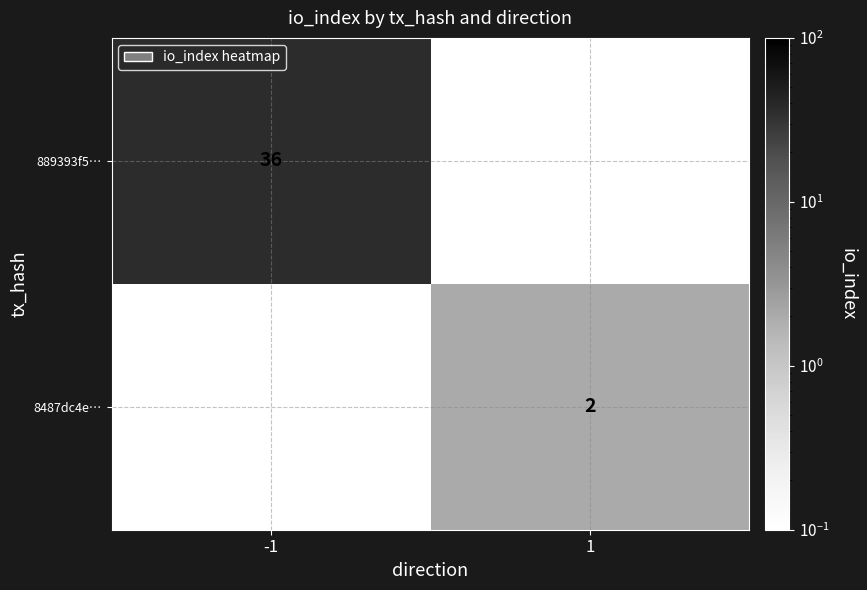

Between 1 and -1, which is larger?

-1